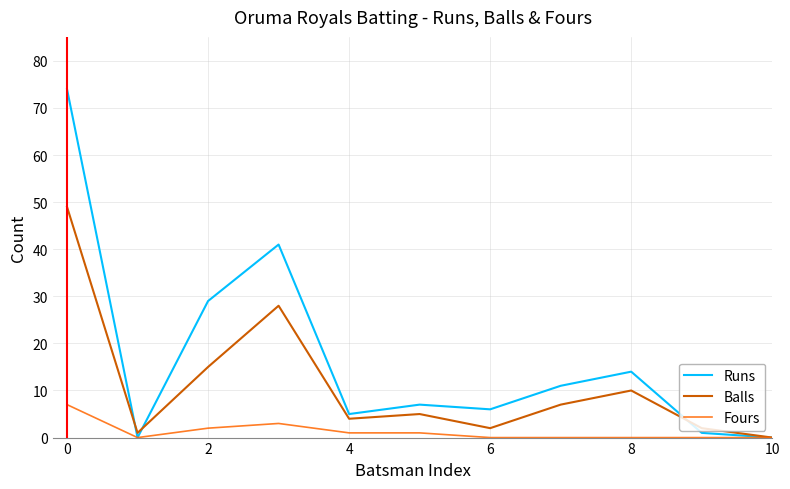

What is the maximum value shown in the chart?

74